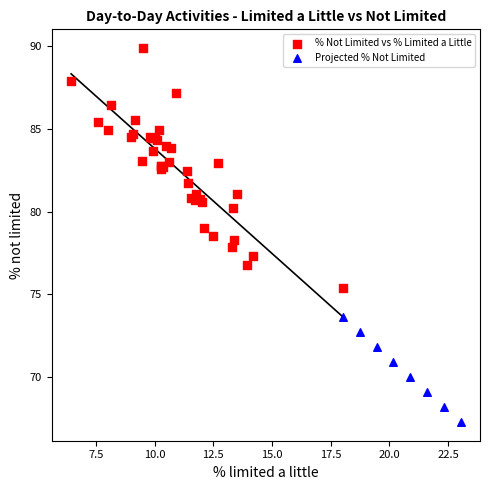

Which series contains the highest Y value?

% Not Limited vs % Limited a Little